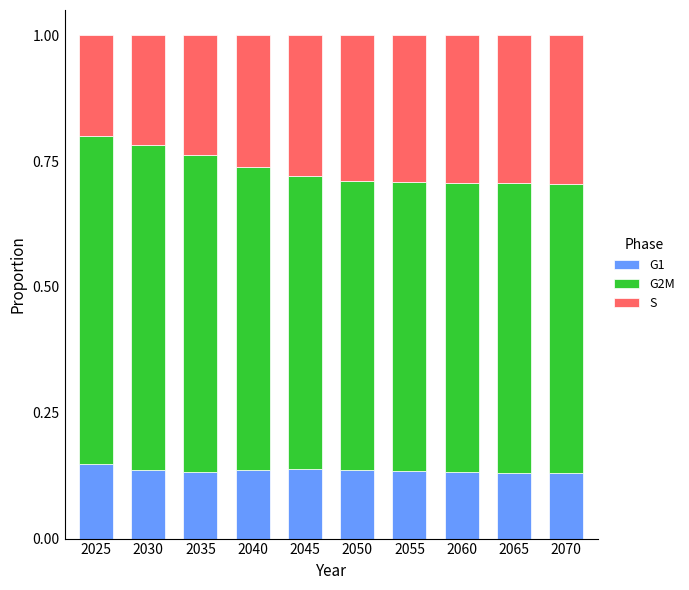

What is the total value across all series at 2030?

1.0